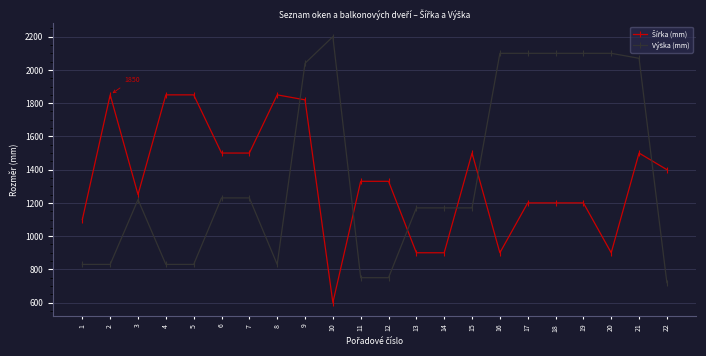

What is the maximum value shown in the chart?

2200